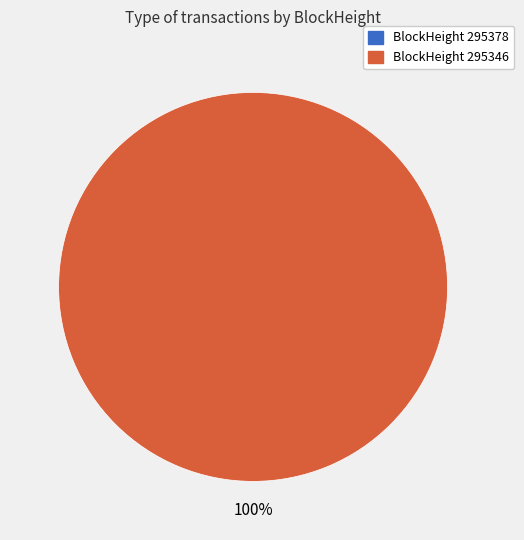

What is the change in value from 295378 to 295346?

+16782